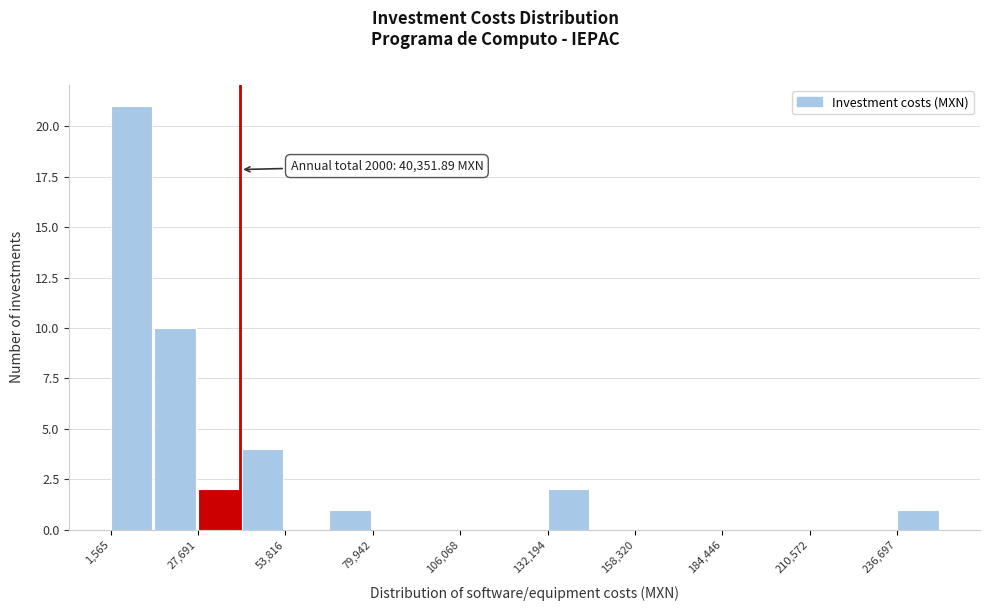

Around what value on the x-axis is the tallest bar? Give the approximate position of its centre, as read against the axis.

10000